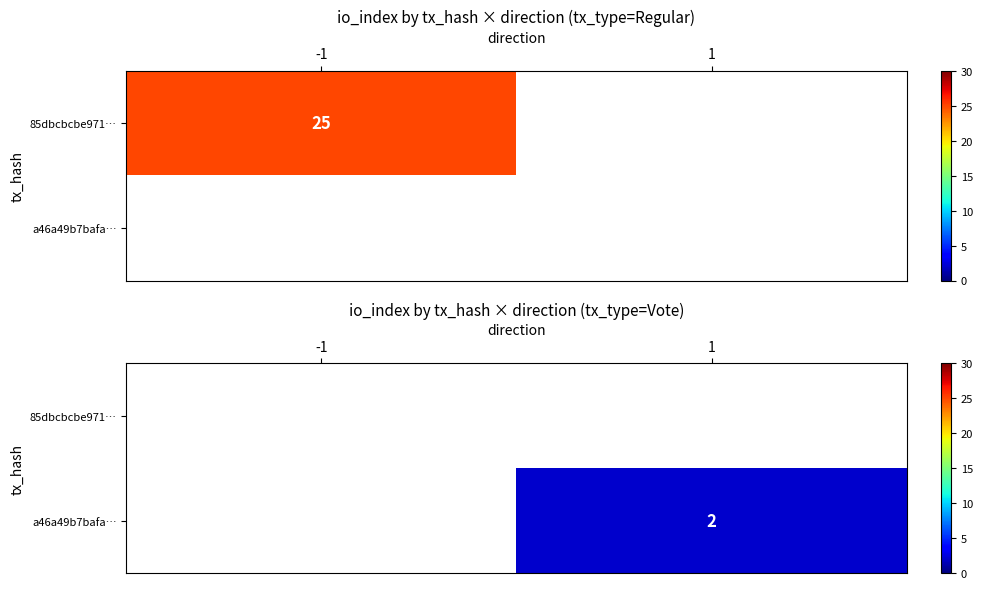

List the labels in order of a46a49b7bafa… value, smallest first.

-1, 1